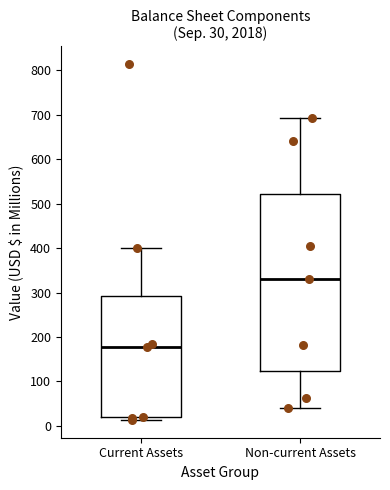

Which box is the tallest, from its lower edge to its upper edge?

Non-current Assets